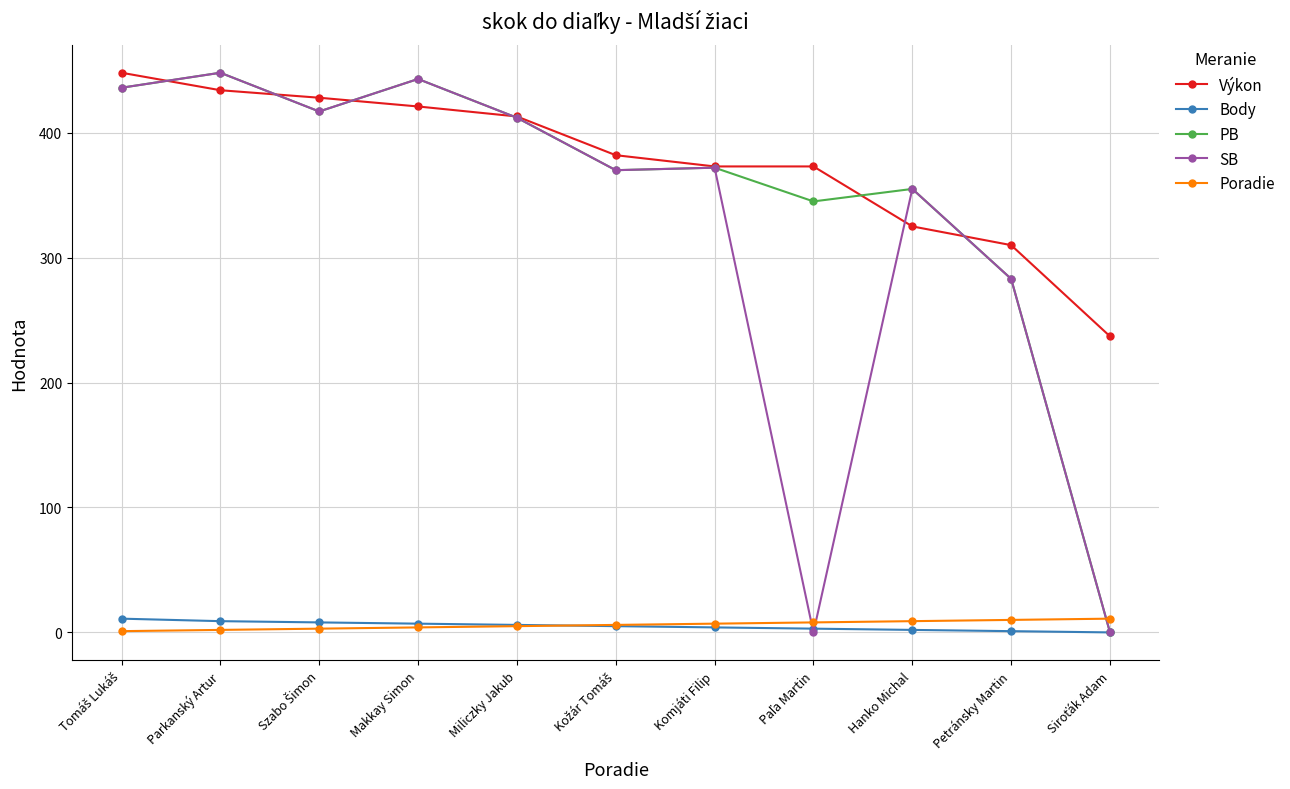

At which label is SB closest to 224?

Petránsky Martin